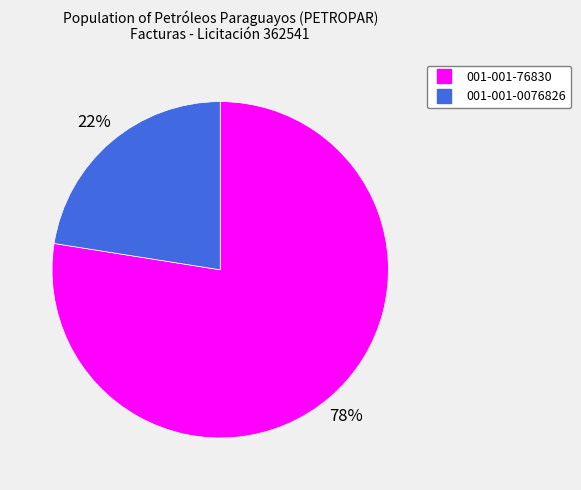

Which category has the smallest portion of the pie?

001-001-0076826